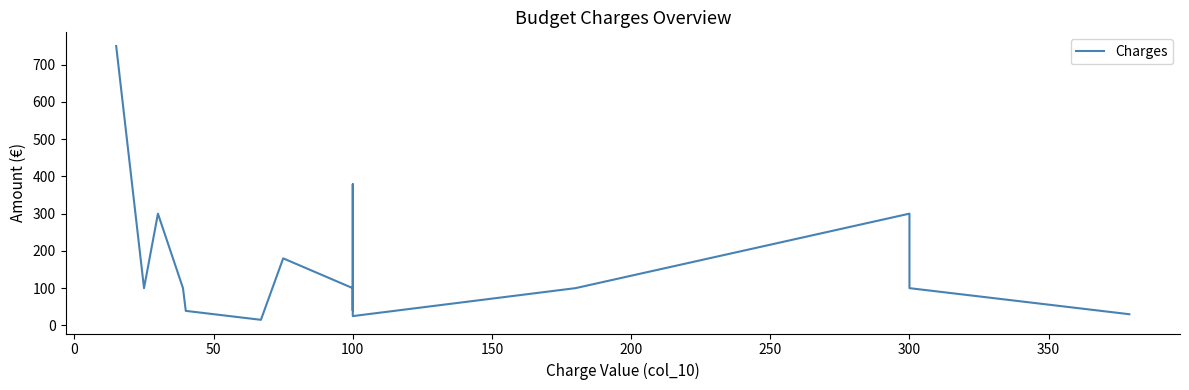

How many lines are shown in the chart?

1